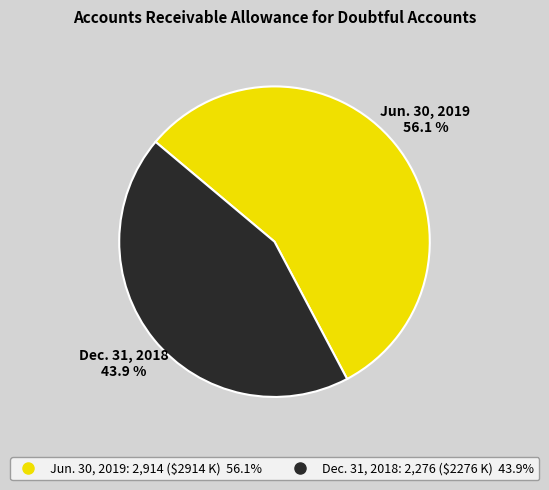

Which slice is the smallest?

Dec. 31, 2018